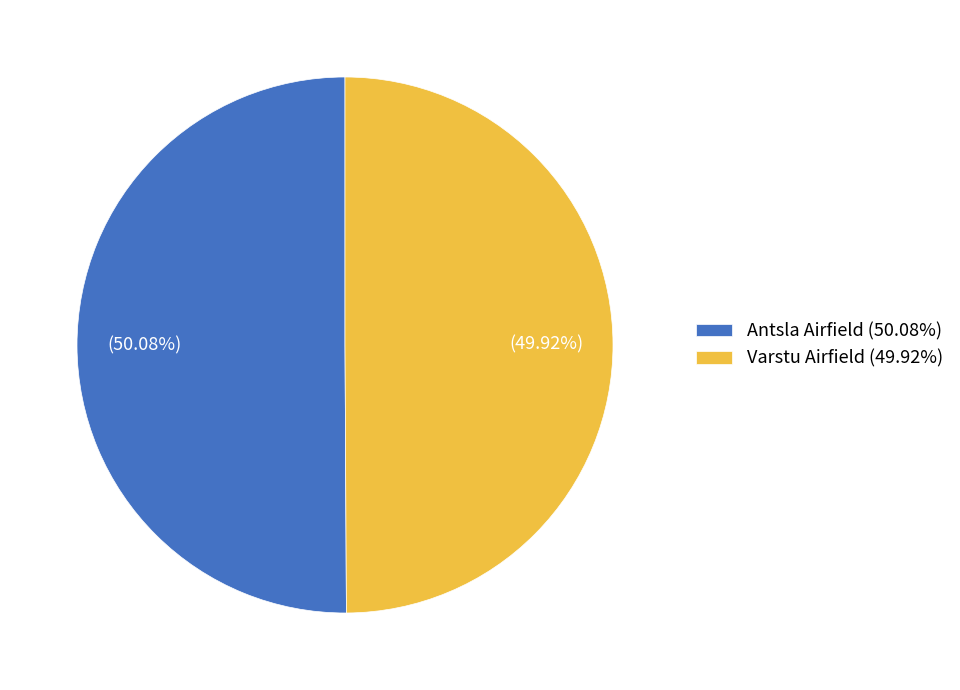

Count the number of slices in the pie.

2